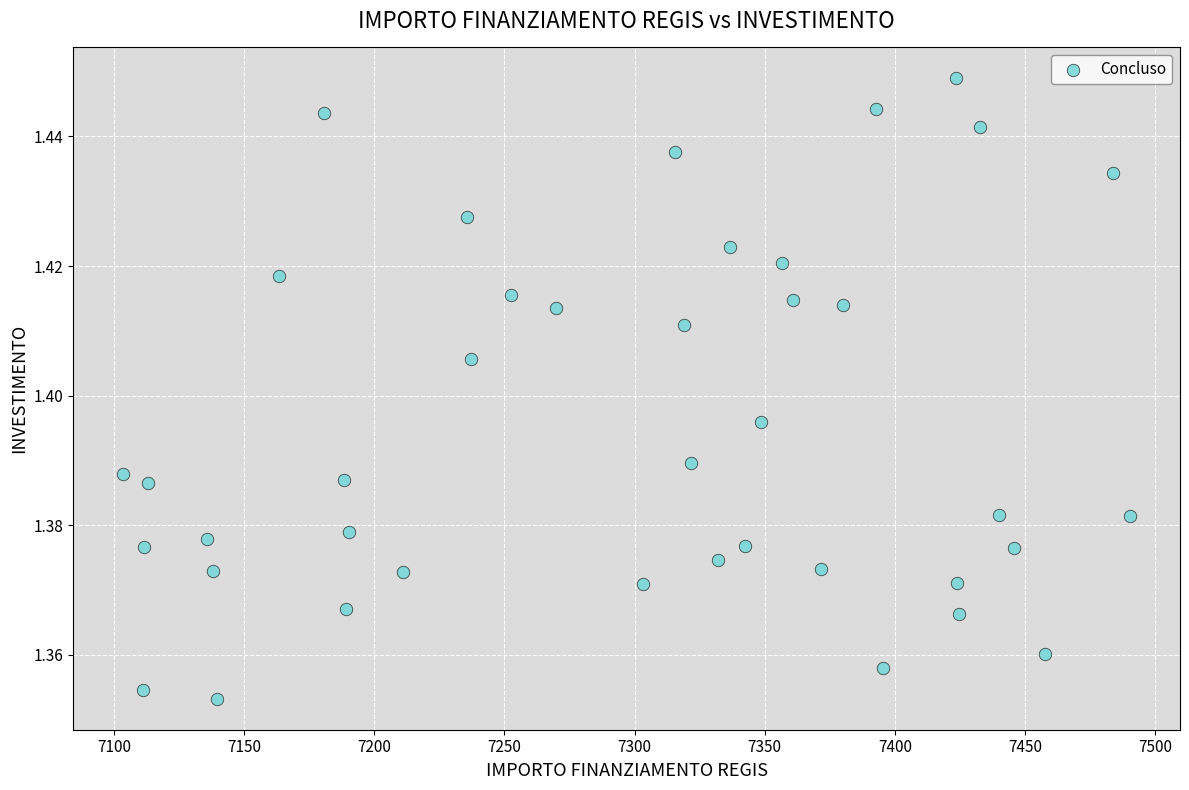

What is the range of X values (max minus min)?

386.6